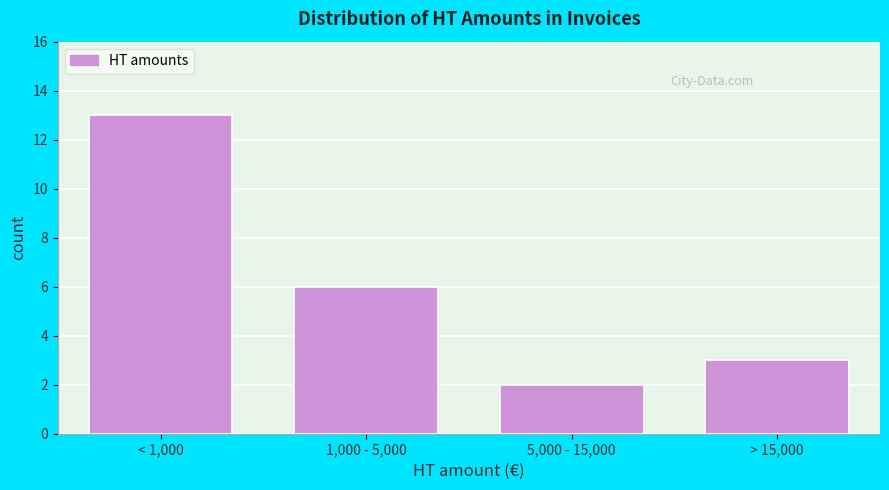

Reading left to right, what are all the values shown in this chart?

13	6	2	3